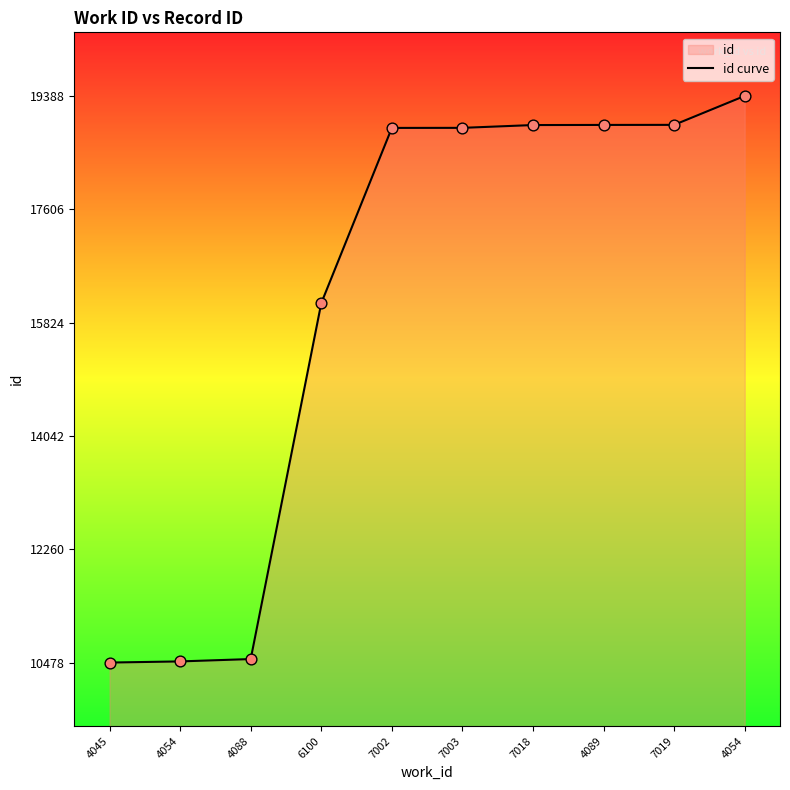

What is the change in value from 4045 to 4088?

+55